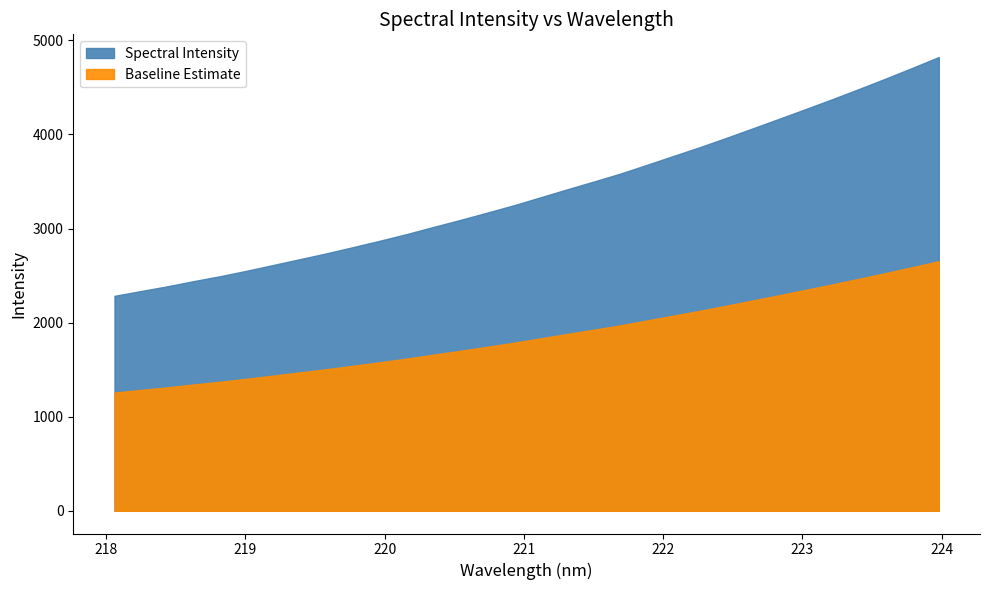

True or false: there are more than 0 points higher than both neighbors.

False